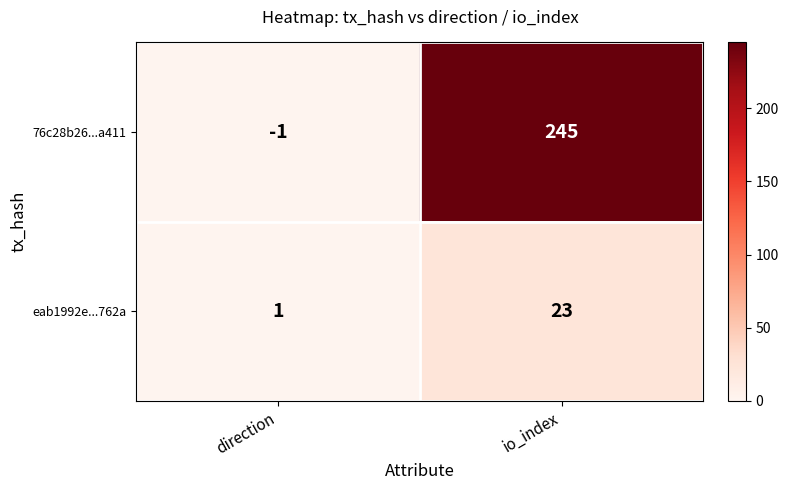

At which label does eab1992e...762a reach its peak?

io_index